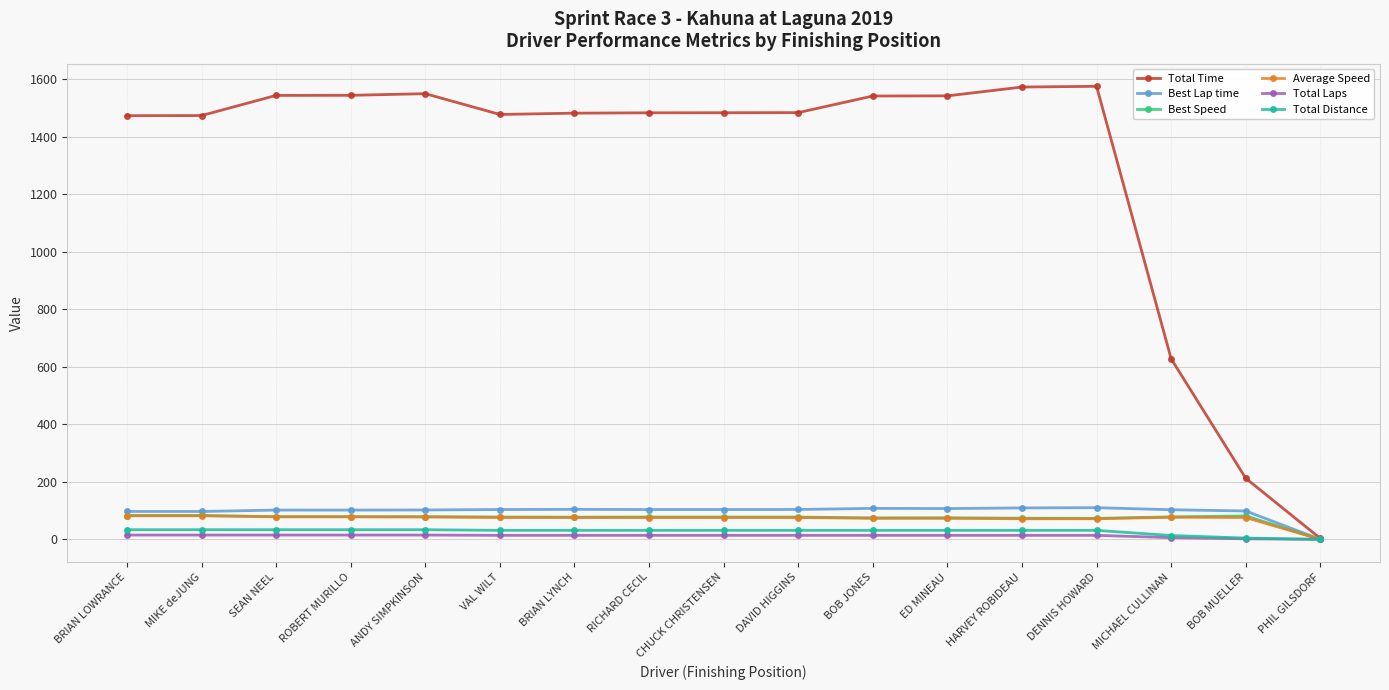

The value of Total Time at BRIAN LYNCH is 2030.9. True or false?

False